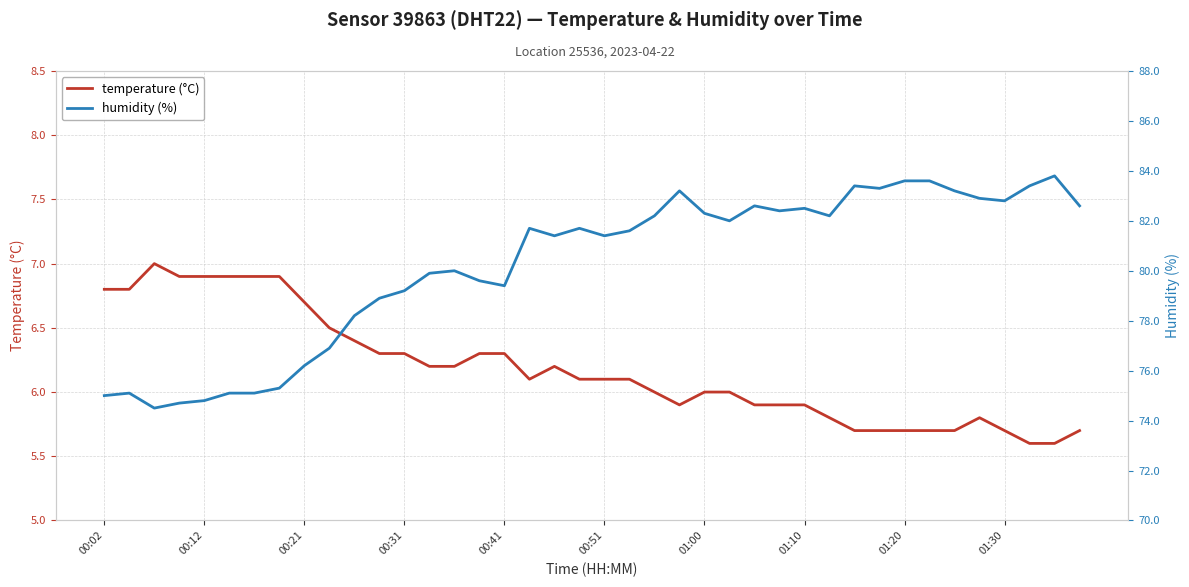

What are all the series names shown in the legend?

temperature, humidity